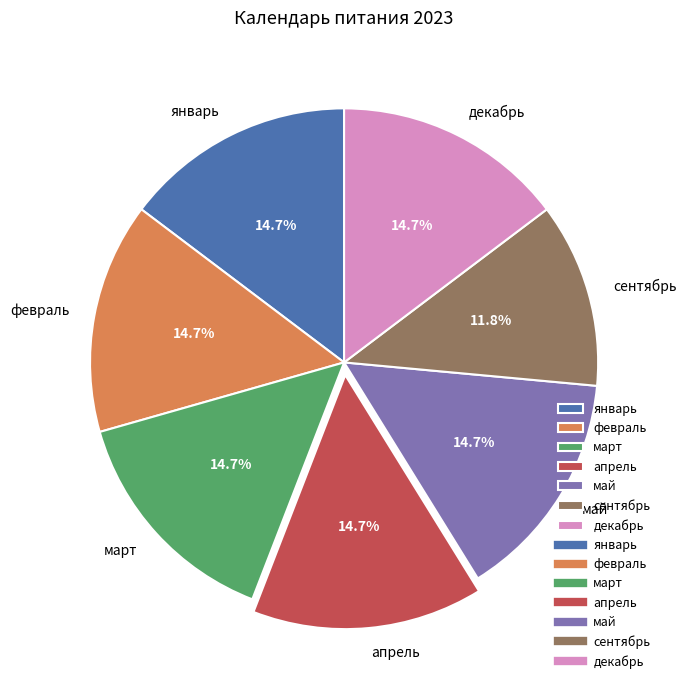

What percentage is the апрель slice, to the nearest percent?

15%